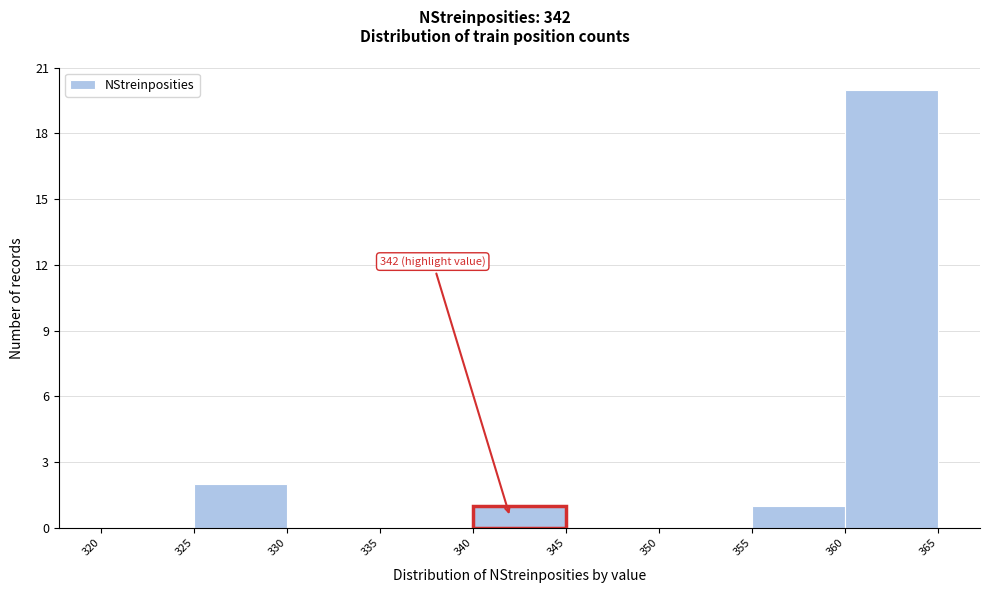

Which range on the x-axis has the tallest bar?

360 to 365